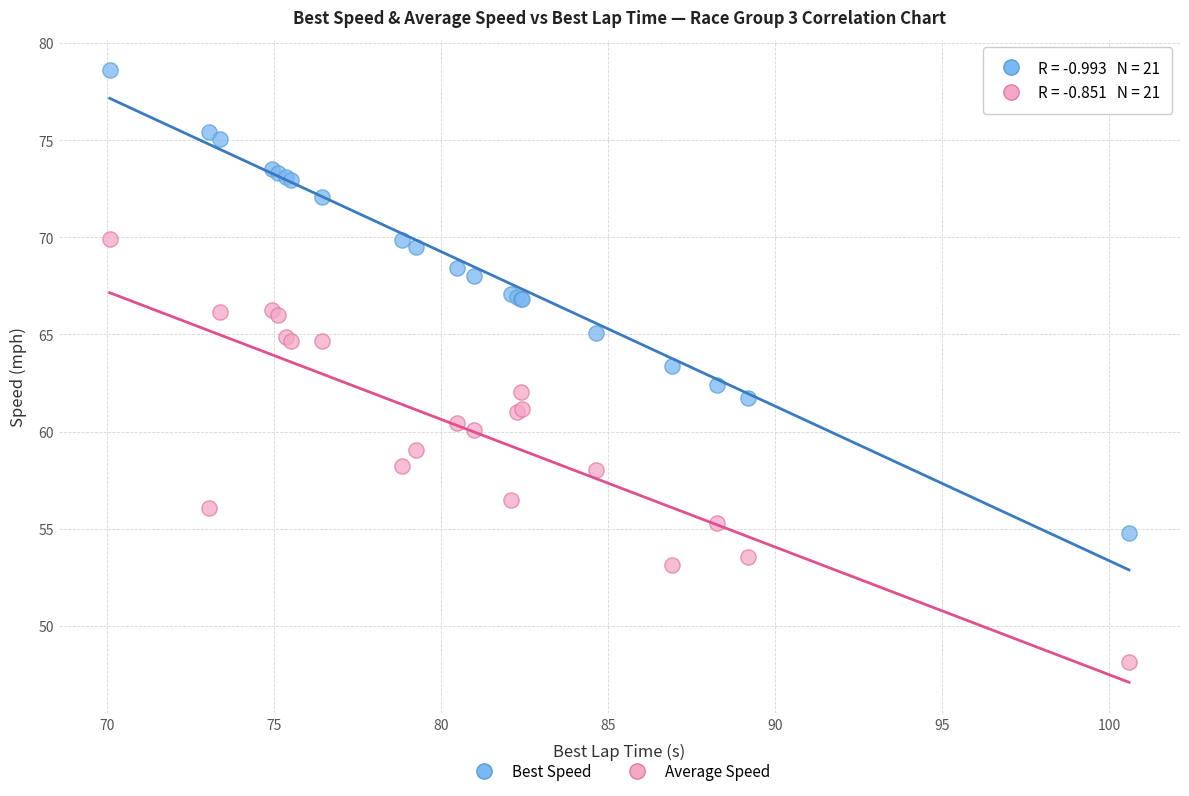

Which series has the largest Y range (max minus min)?

Best Speed